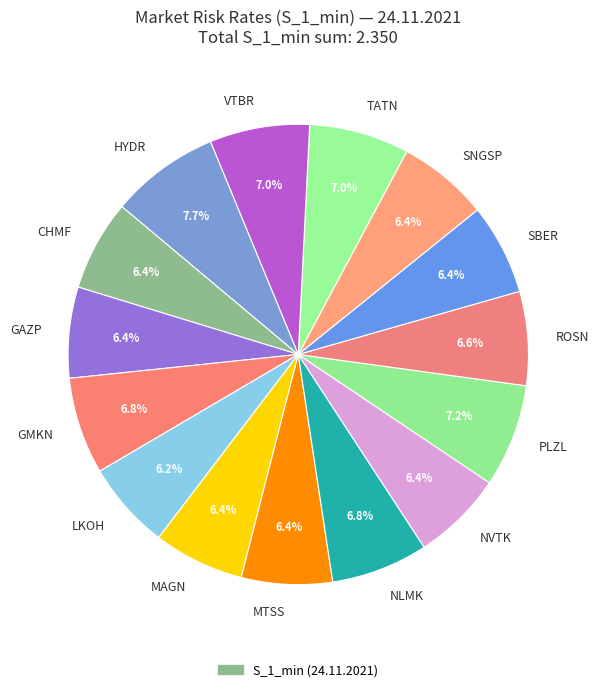

How many slices are in this pie chart?

15